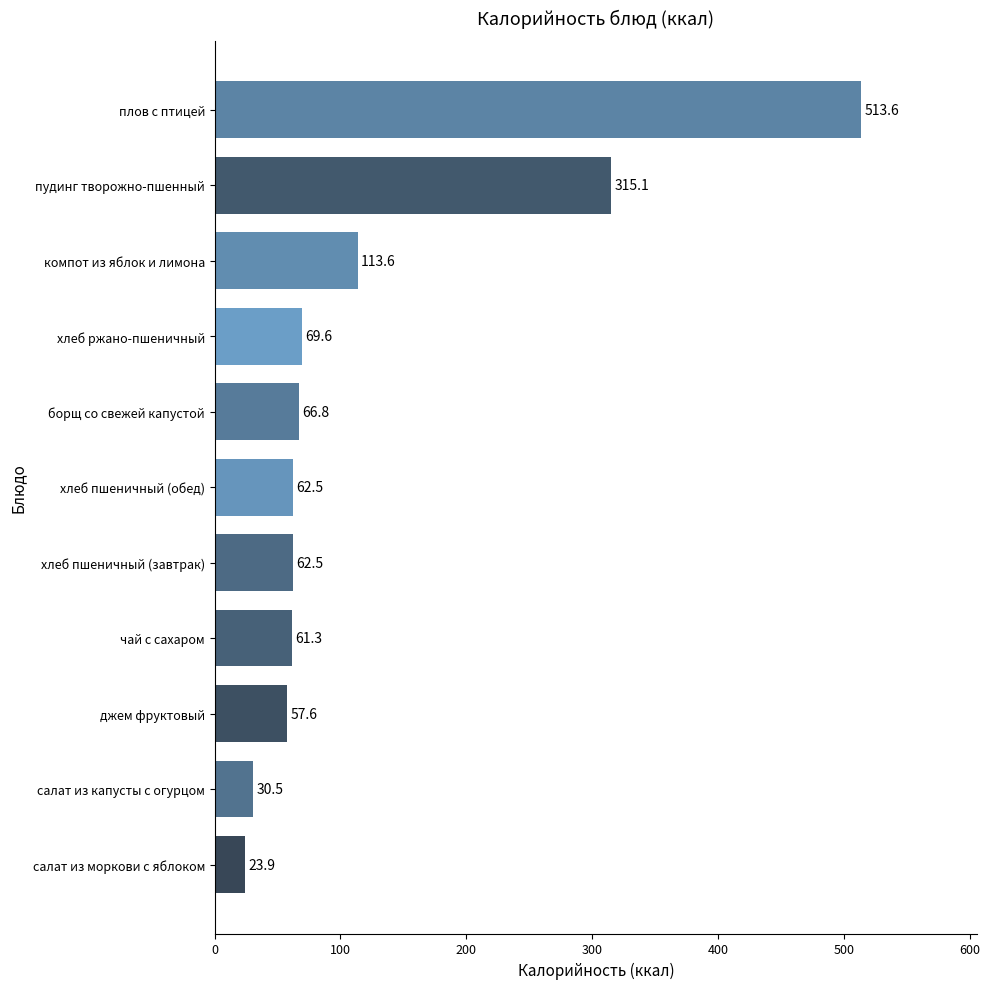

What is the ratio of the value at компот из яблок и лимона to the value at чай с сахаром?

1.9